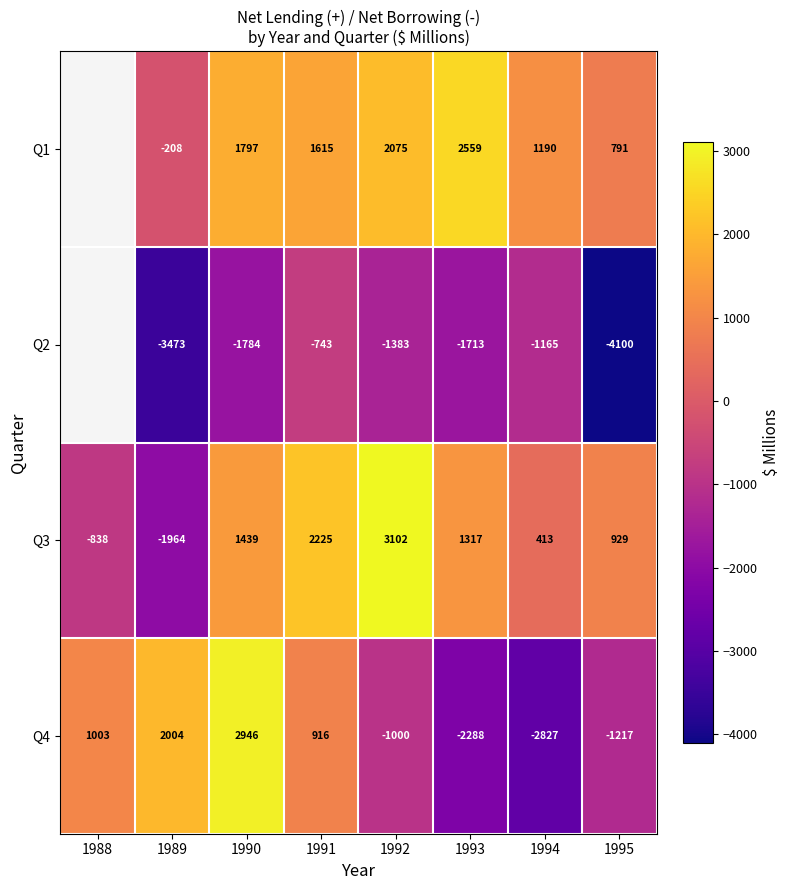

Is it true that Q3 equals -1964 at 1989?

True